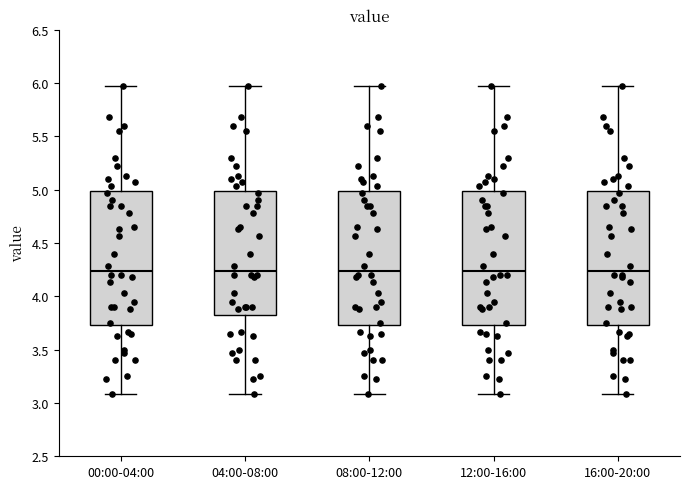

Reading left to right, read every box against the y-axis: the position of its median line, the range the box covers, and the ends of its whiskers. The values are not printed on the chart, so give them approximately, as read against the axis.

00:00-04:00: median 4.25, box 3.75 to 5.00, whiskers 3.10 to 5.95
04:00-08:00: median 4.25, box 3.85 to 5.00, whiskers 3.10 to 5.95
08:00-12:00: median 4.25, box 3.75 to 5.00, whiskers 3.10 to 5.95
12:00-16:00: median 4.25, box 3.75 to 5.00, whiskers 3.10 to 5.95
16:00-20:00: median 4.25, box 3.75 to 5.00, whiskers 3.10 to 5.95